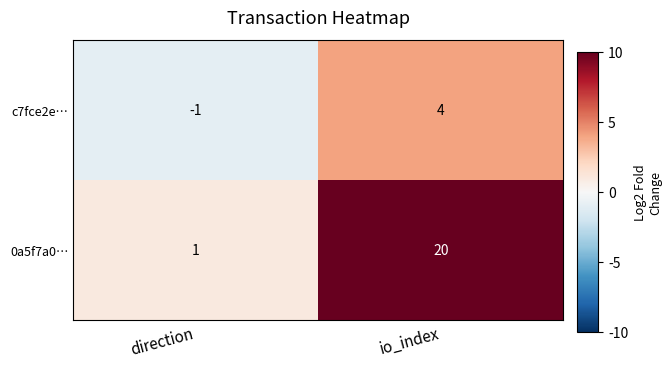

Is it true that c7fce2e… equals 7 at io_index?

False